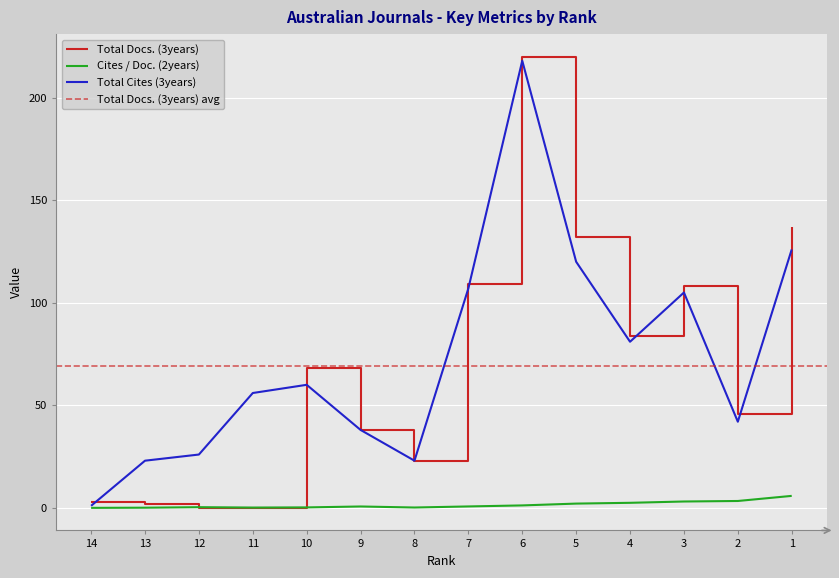

Is the value of Total Docs. (3years) at 9 greater than the value of Total Cites (3years) at 12?

Yes